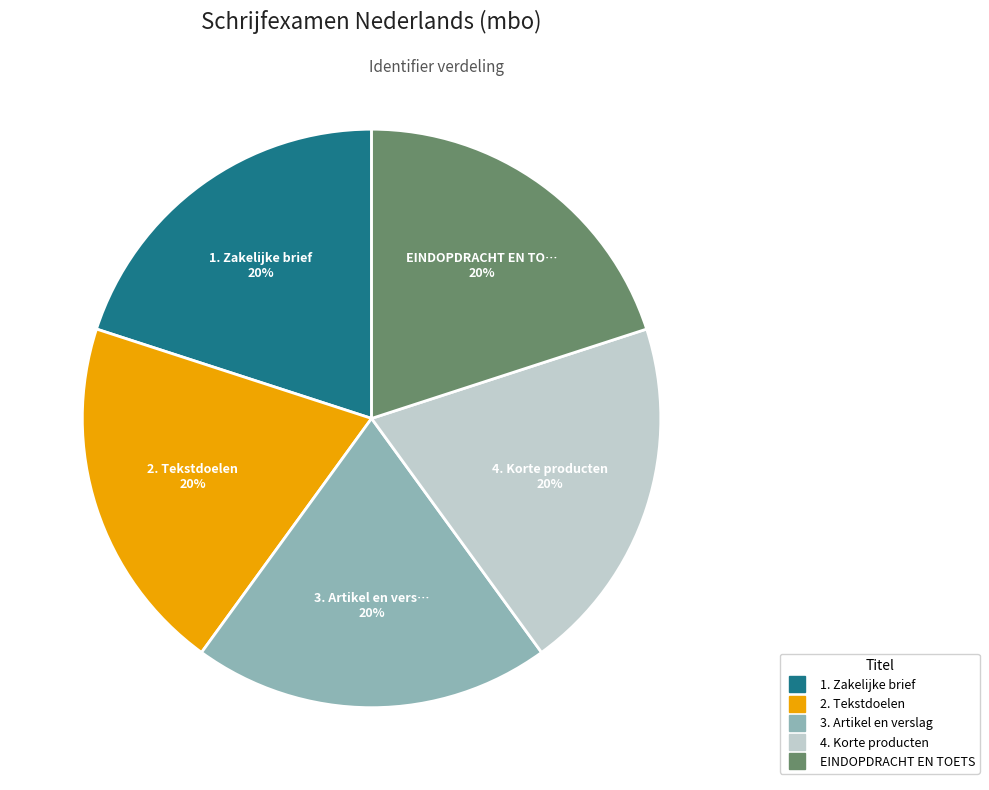

Does any single category account for the majority?

No